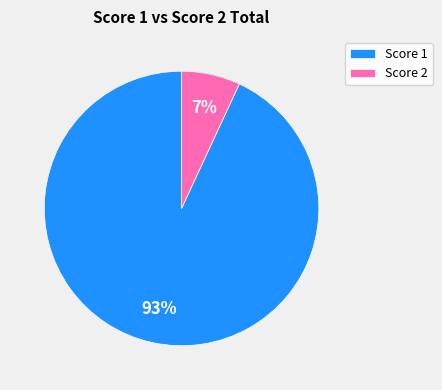

Which category accounts for the majority?

Score 1